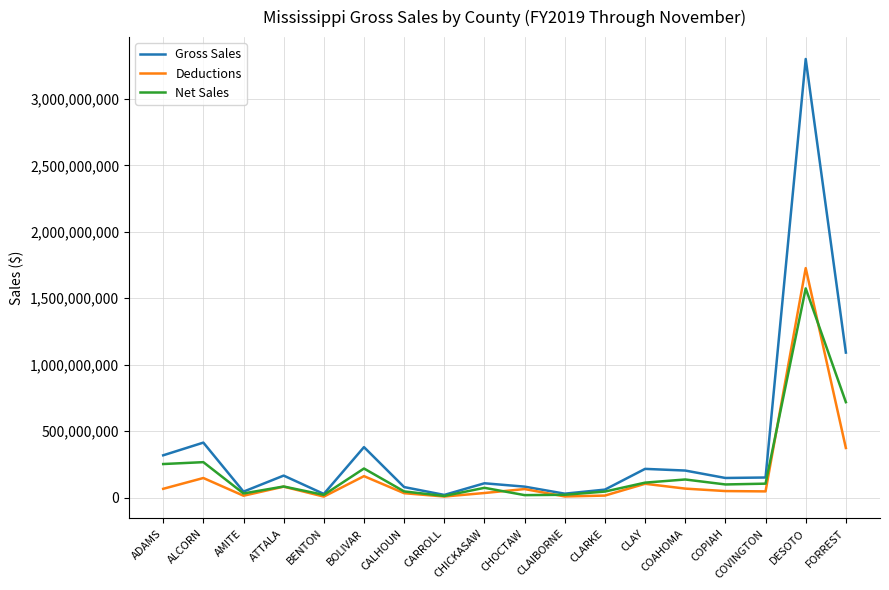

Rank the series at COVINGTON from lowest to highest value.

Deductions, Net Sales, Gross Sales